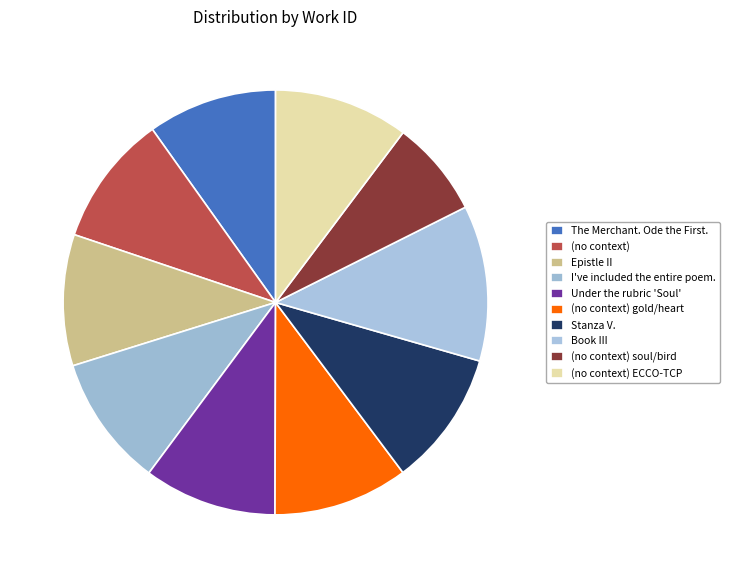

Which slice is the largest?

Book III